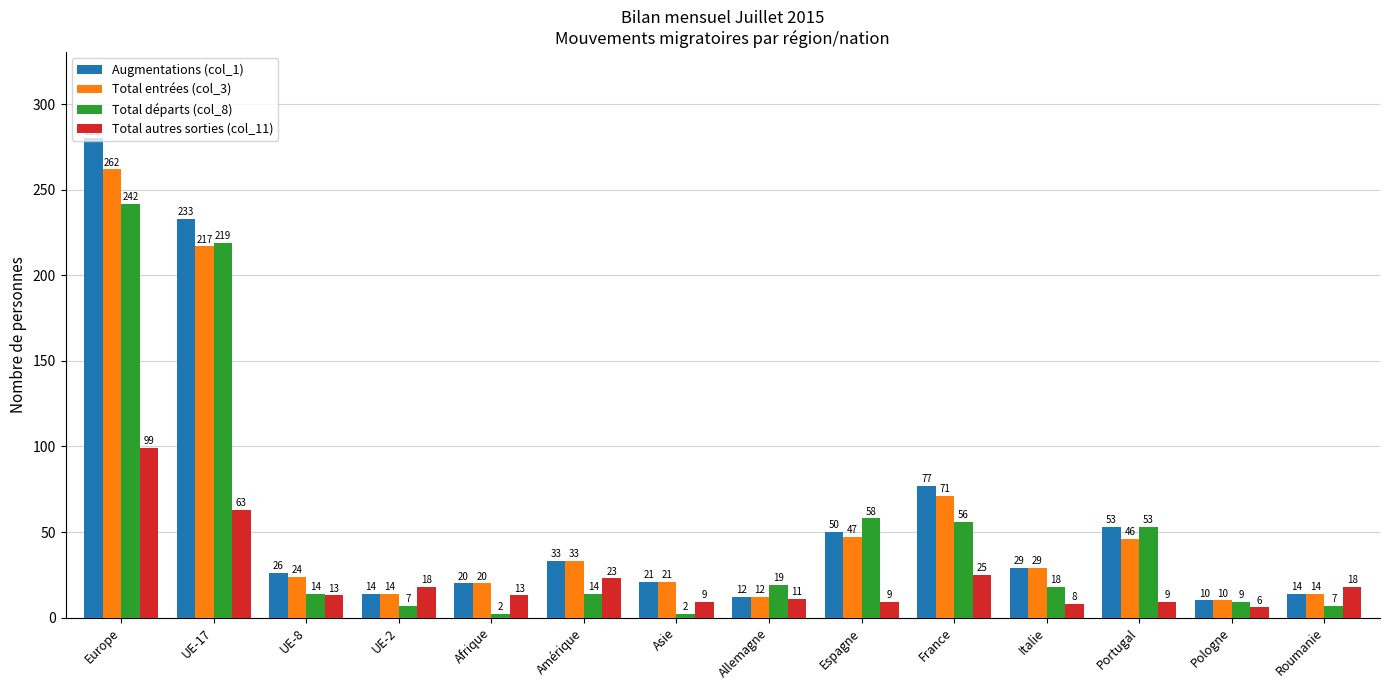

What is the minimum value shown in the chart?

2